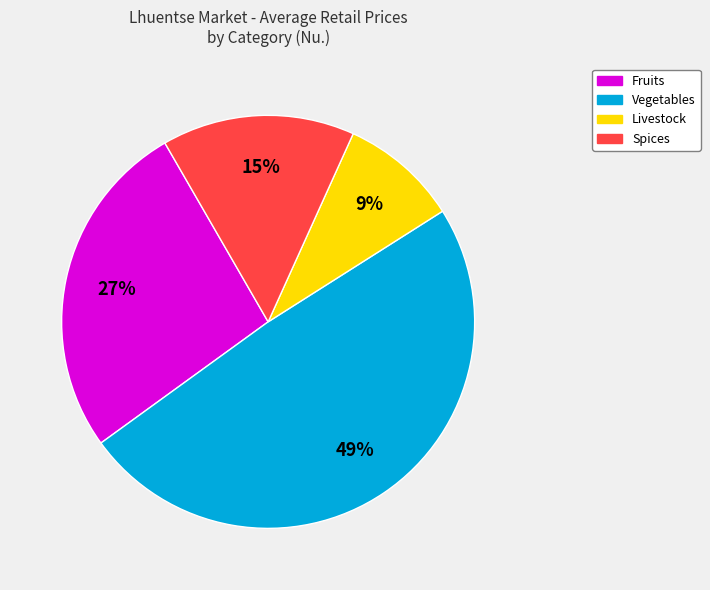

Is there a majority slice in this chart?

No